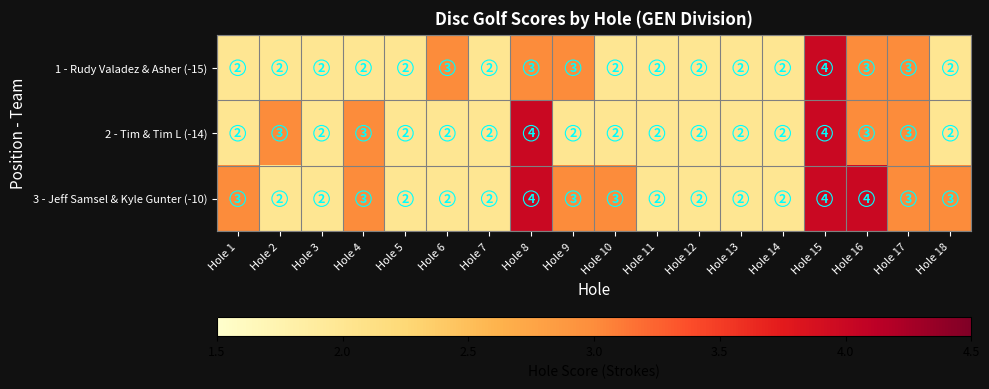

Which series has the largest total across all categories?

3 - Jeff Samsel & Kyle Gunter (-10)